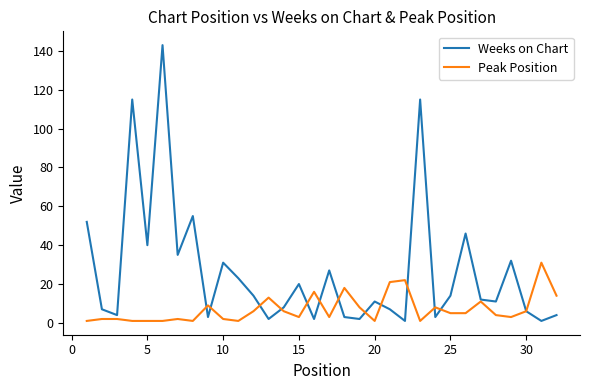

What is the greatest value displayed?

143